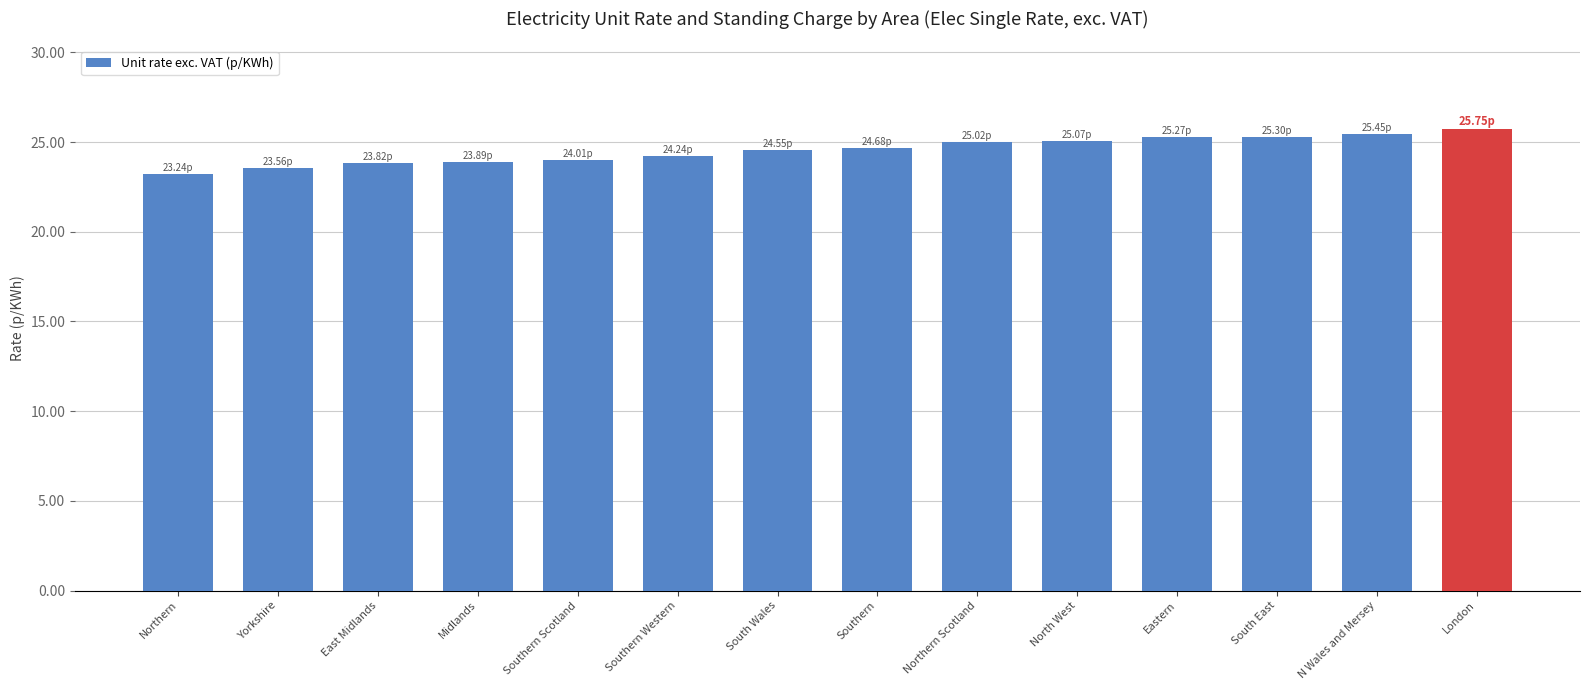

Between South East and Southern, which is larger?

South East